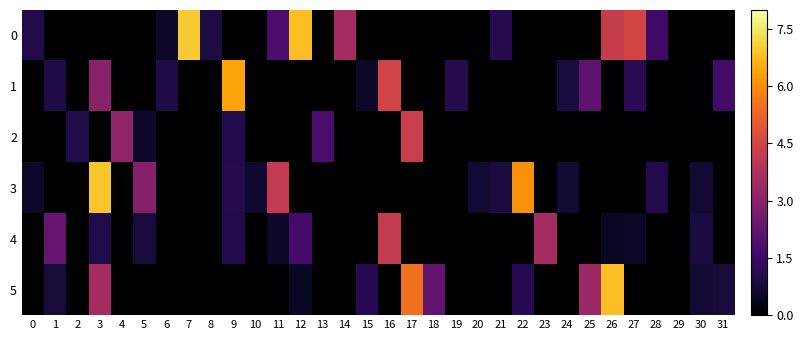

At how many categories does at least one series exceed 4?

10